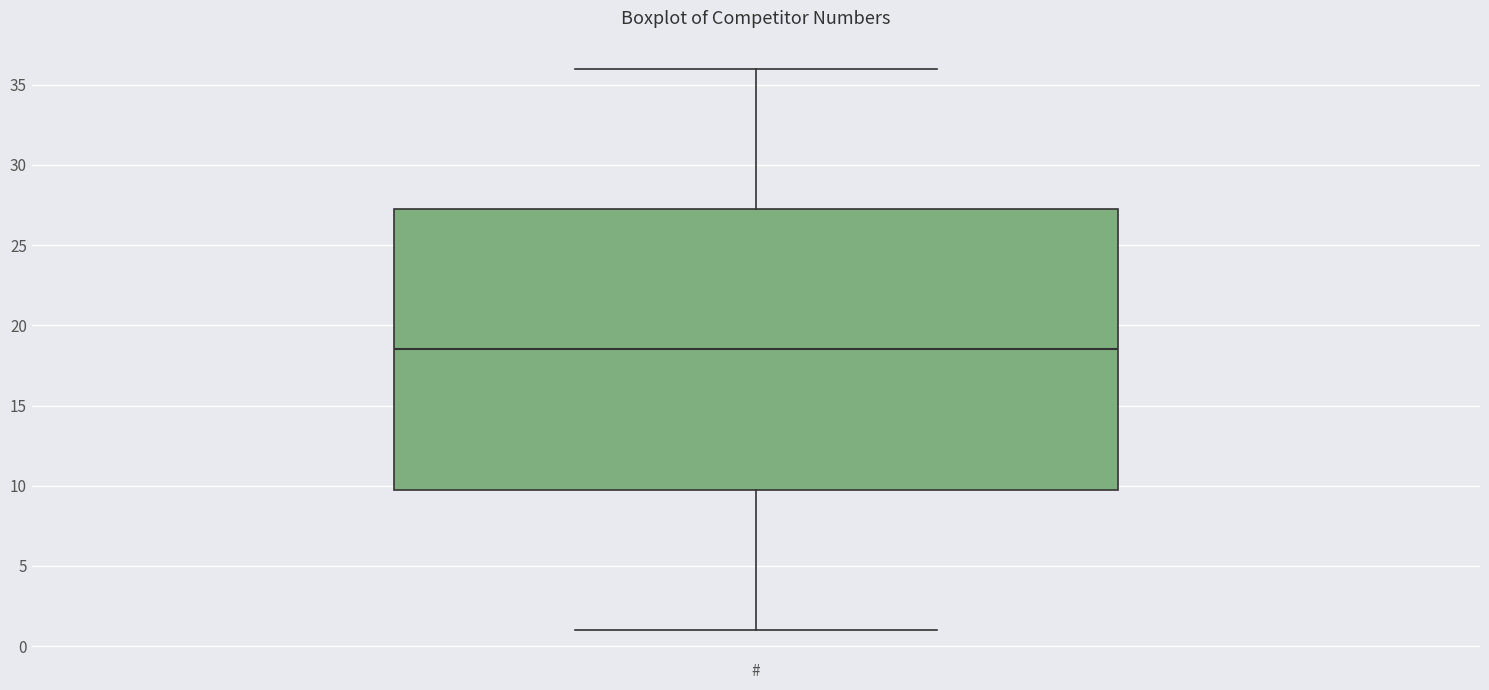

Where does the median line of the box for # sit on the y-axis? The values are not printed on the chart, so give them approximately, as read against the axis.

18.5